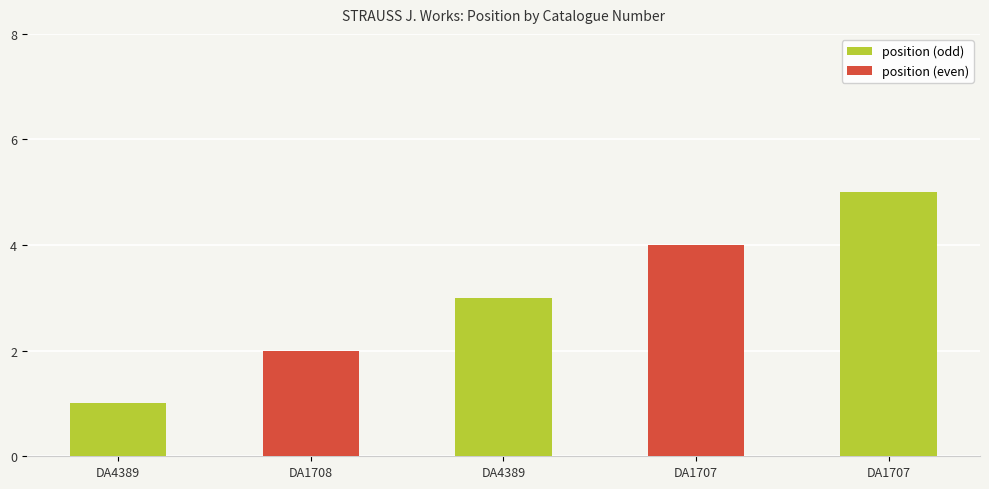

Count the number of data series in this chart.

1